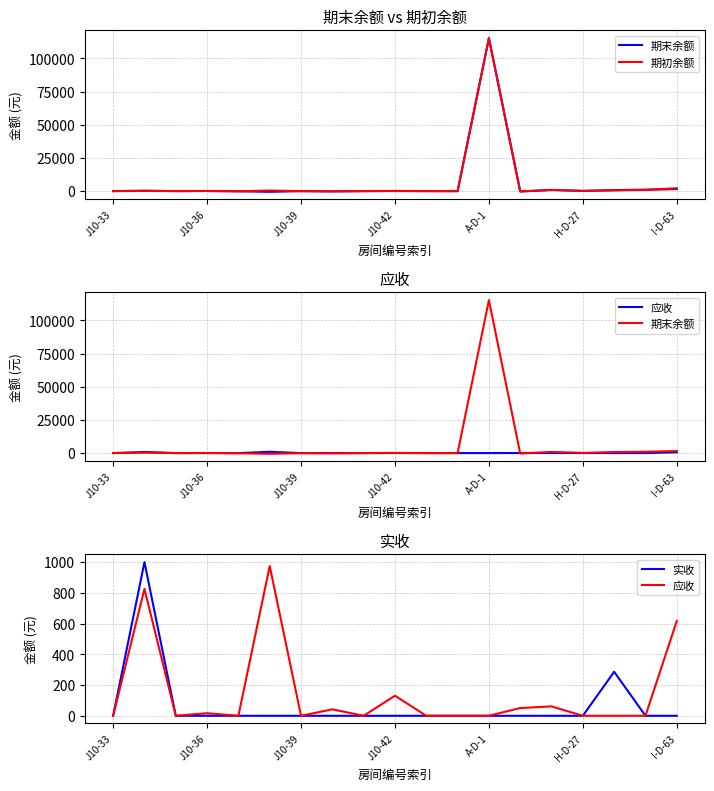

In 期末余额, how many points are higher than both neighbors (excluding endpoints)?

6